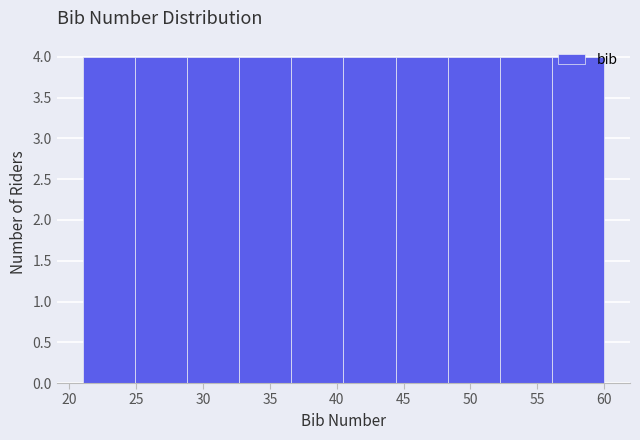

Reading left to right, list every bar in this chart as the range it spans on the x-axis followed by its height. Neither the bar edges nor the heights are printed on the chart, so give them approximately, as read against the axes.

21.0 to 24.9: 4
24.9 to 28.8: 4
28.8 to 32.7: 4
32.7 to 36.6: 4
36.6 to 40.5: 4
40.5 to 44.4: 4
44.4 to 48.3: 4
48.3 to 52.2: 4
52.2 to 56.1: 4
56.1 to 60.0: 4